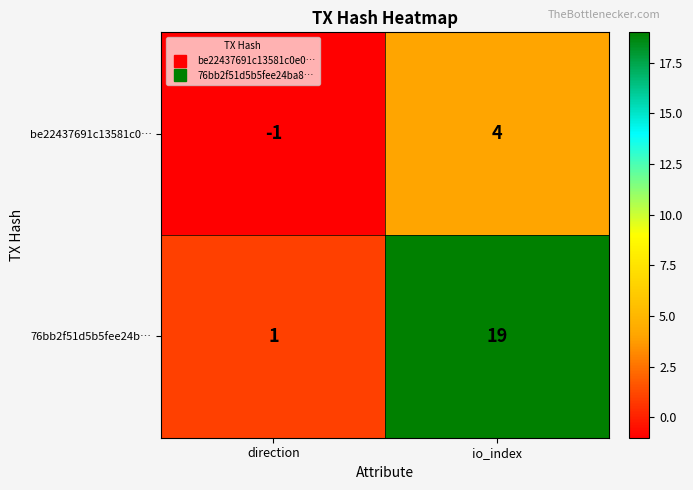

What is the sum of the 76bb2f51d5b5fee24b… values at direction and io_index?

20